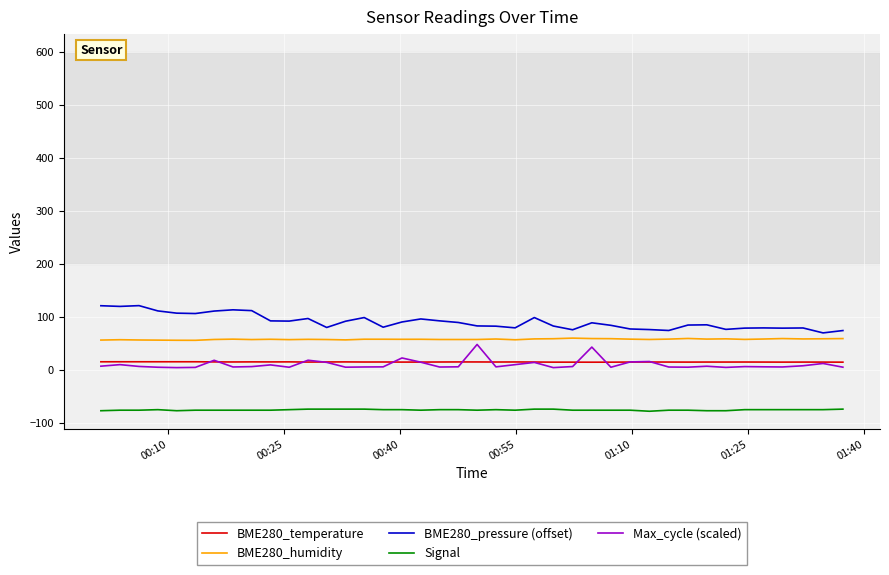

What is the maximum value shown in the chart?

121.2